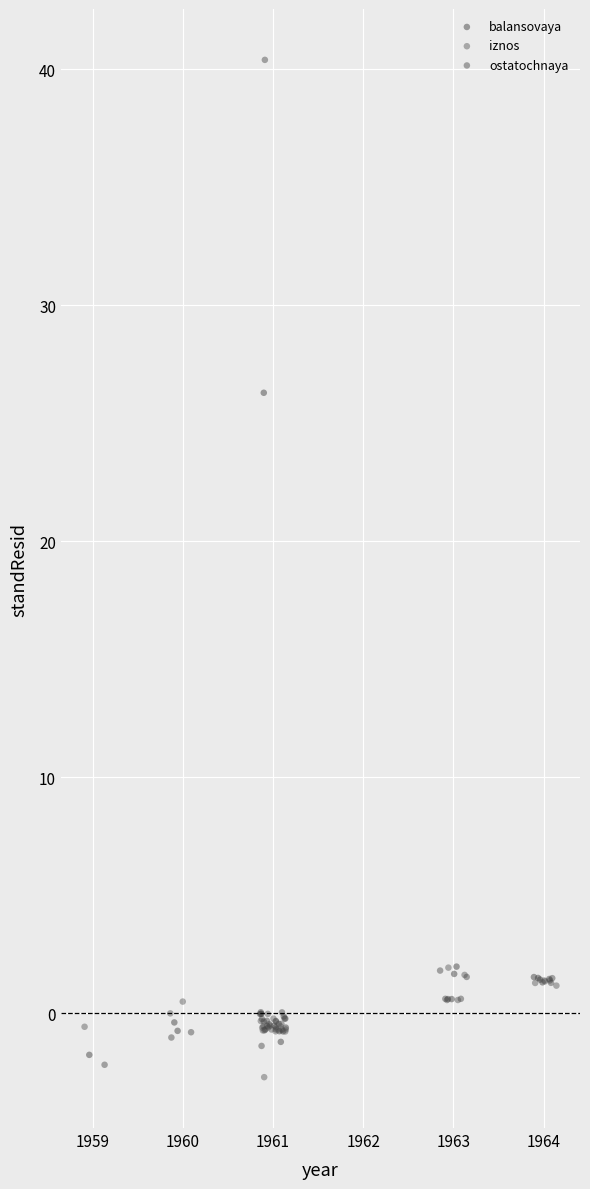

Which series has the widest spread of Y values?

ostatochnaya